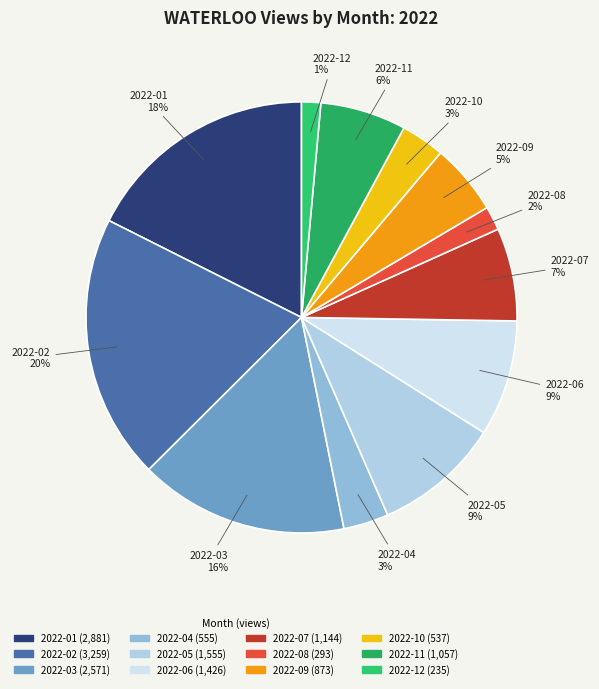

How many segments does this pie chart have?

12